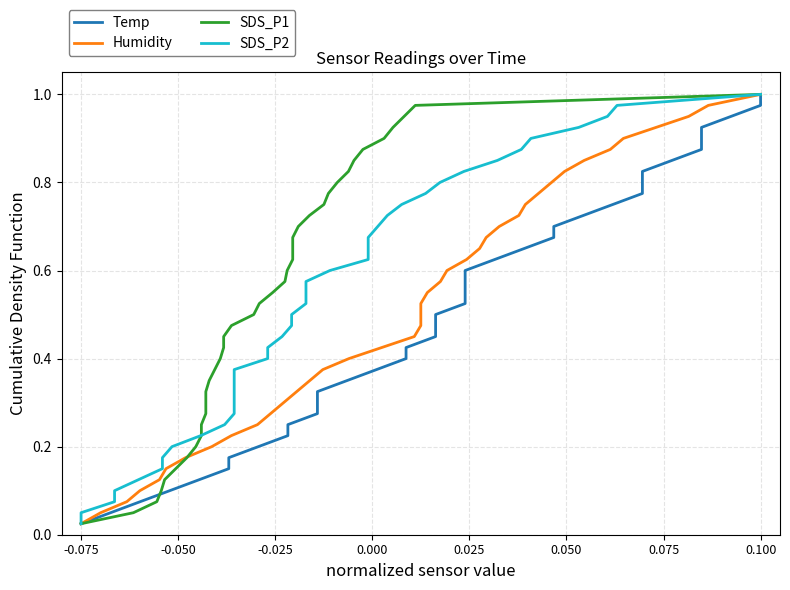

Does the chart have visible grid lines?

Yes